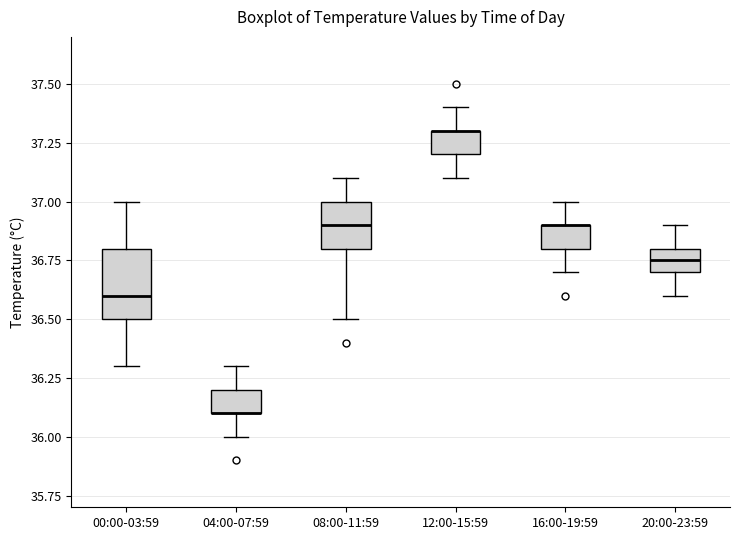

Where is the lower edge of the box for 04:00-07:59 on the y-axis? The values are not printed on the chart, so give them approximately, as read against the axis.

36.10